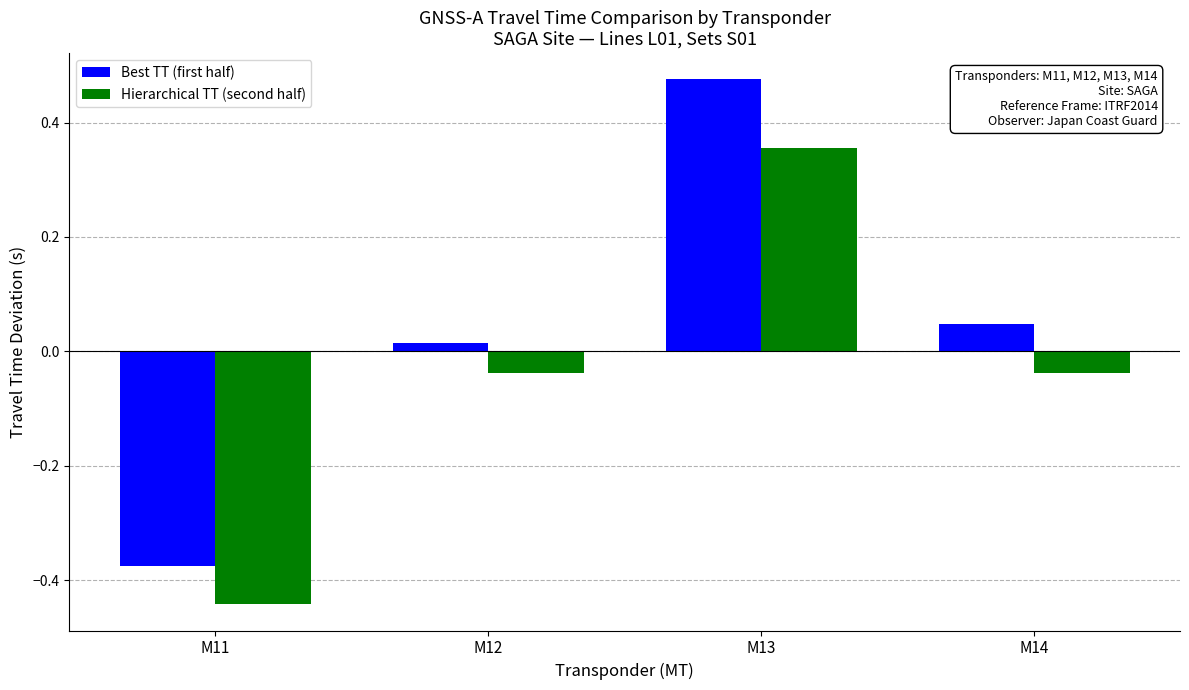

At which category is the sum across all series the highest?

M13